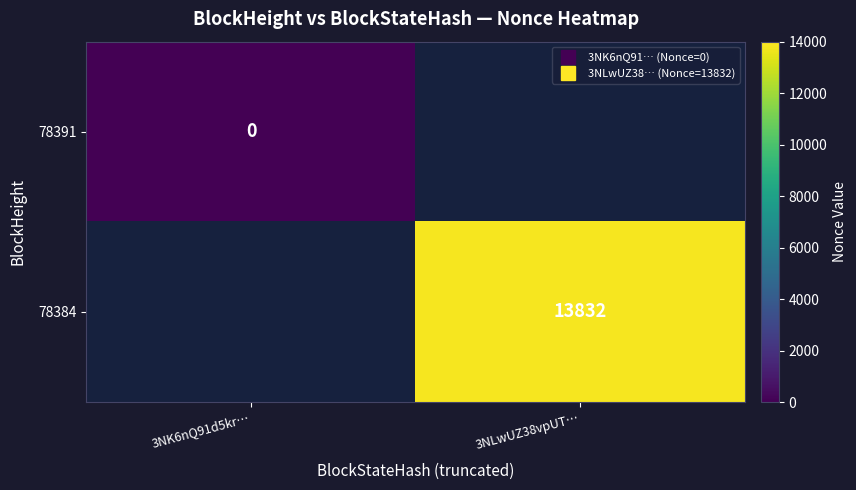

Which series has the widest spread of values?

78391